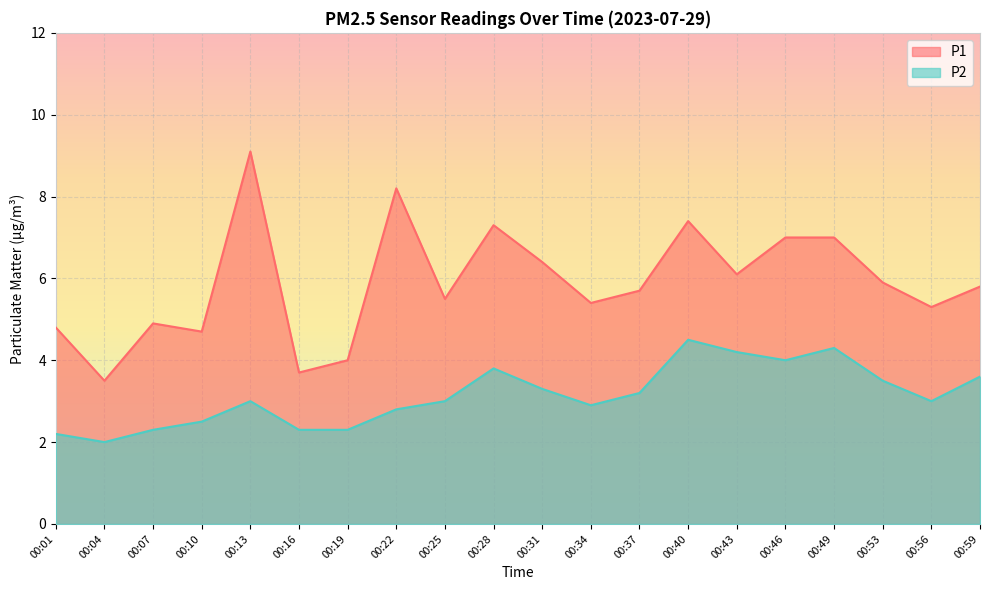

Reading left to right, list all the values displayed in this chart.

P1: 00:01=4.8	00:04=3.5	00:07=4.9	00:10=4.7	00:13=9.1	00:16=3.7	00:19=4.0	00:22=8.2	00:25=5.5	00:28=7.3	00:31=6.4	00:34=5.4	00:37=5.7	00:40=7.4	00:43=6.1	00:46=7.0	00:49=7.0	00:53=5.9	00:56=5.3	00:59=5.8
P2: 00:01=2.2	00:04=2.0	00:07=2.3	00:10=2.5	00:13=3.0	00:16=2.3	00:19=2.3	00:22=2.8	00:25=3.0	00:28=3.8	00:31=3.3	00:34=2.9	00:37=3.2	00:40=4.5	00:43=4.2	00:46=4.0	00:49=4.3	00:53=3.5	00:56=3.0	00:59=3.6